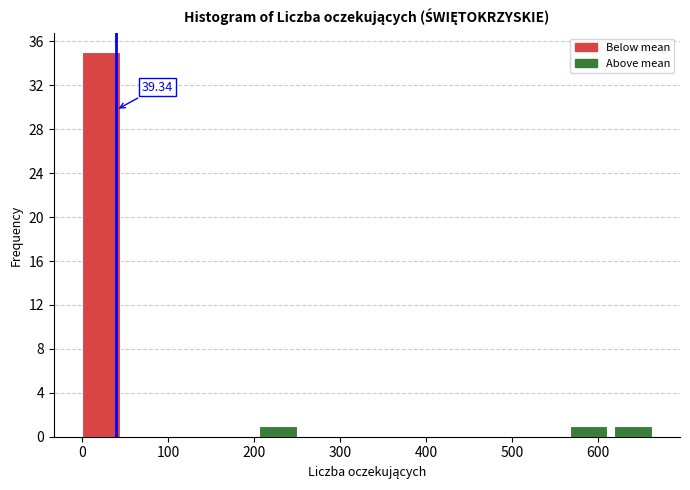

Which range on the x-axis has the tallest bar?

0 to 50